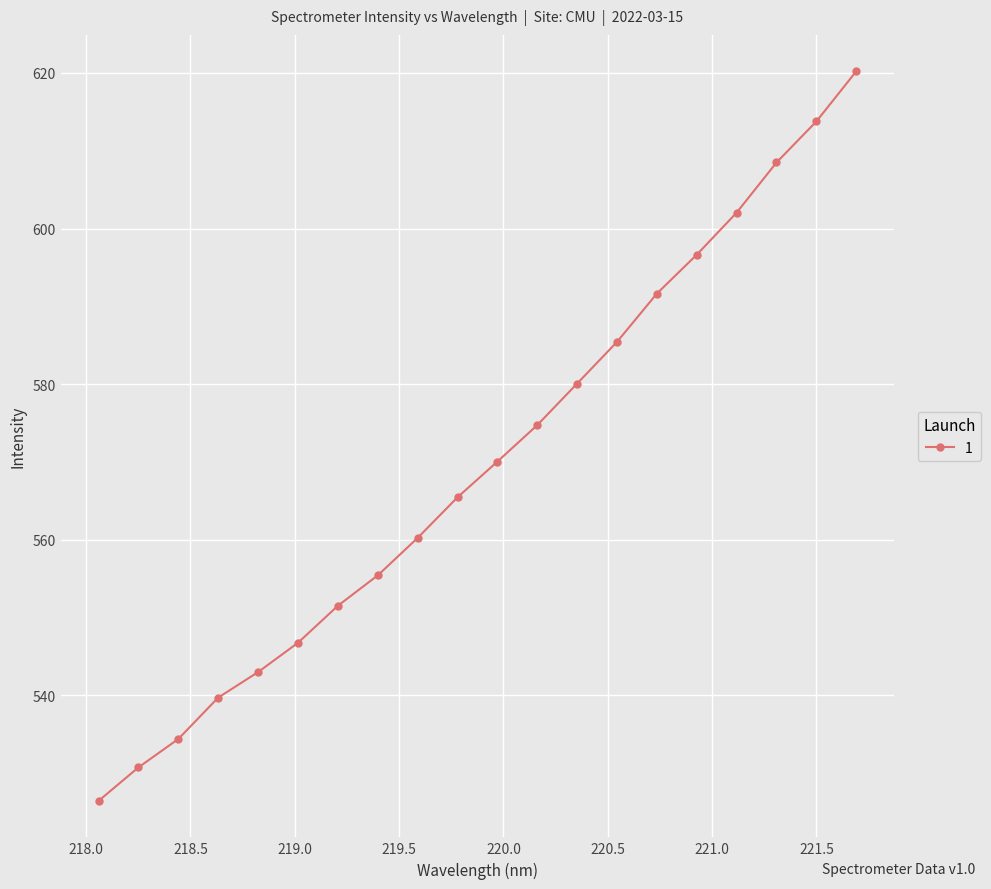

What is the value of the 2nd point from the left?

530.7